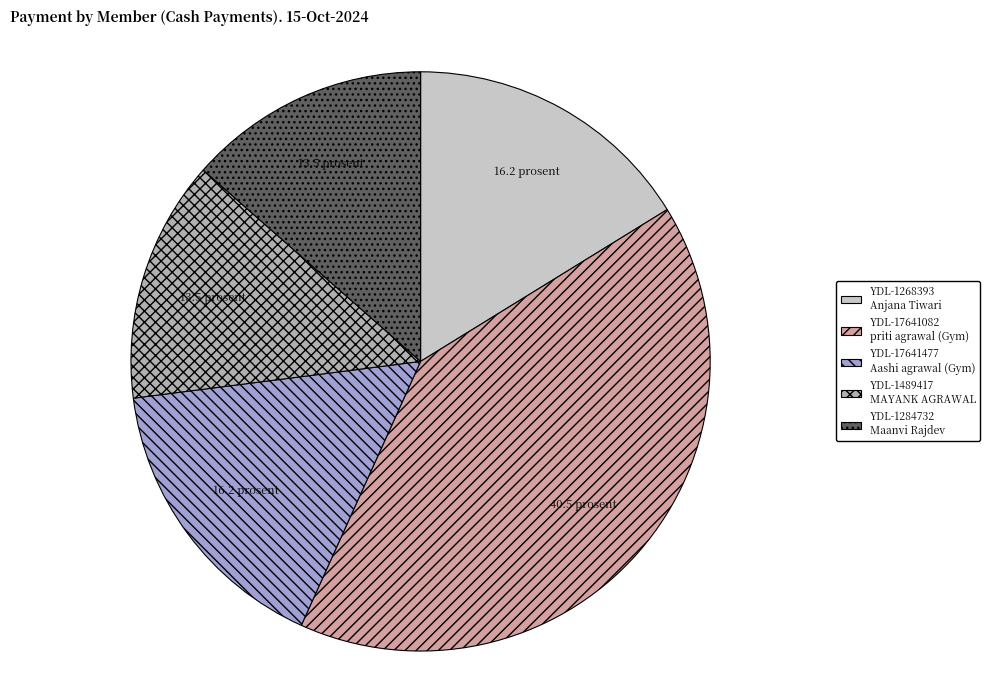

How many segments does this pie chart have?

5